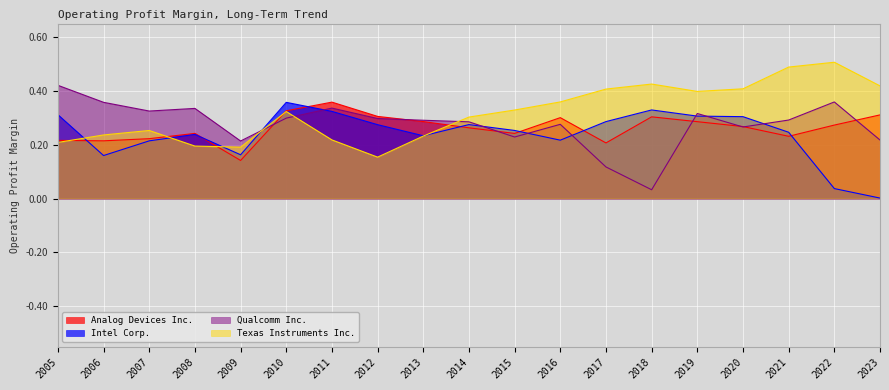

How many interior local valleys does the Intel Corp. series have?

4